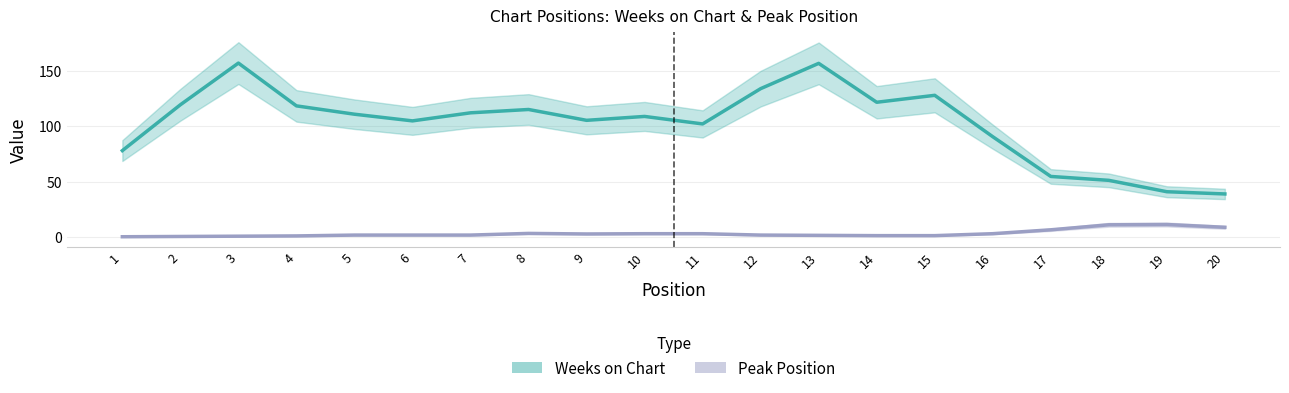

Reading right to left, list all the values displayed in this chart.

Weeks on Chart: 39.0	41.0	51.2	54.8	90.5	127.8	121.5	156.5	133.8	102.0	108.8	105.2	115.0	112.0	104.8	110.8	118.2	156.8	119.2	78.0
Peak Position: 9.0	11.5	11.2	6.8	3.2	1.5	1.5	1.8	2.0	3.2	3.2	3.0	3.5	2.0	2.0	2.0	1.2	1.0	0.8	0.5